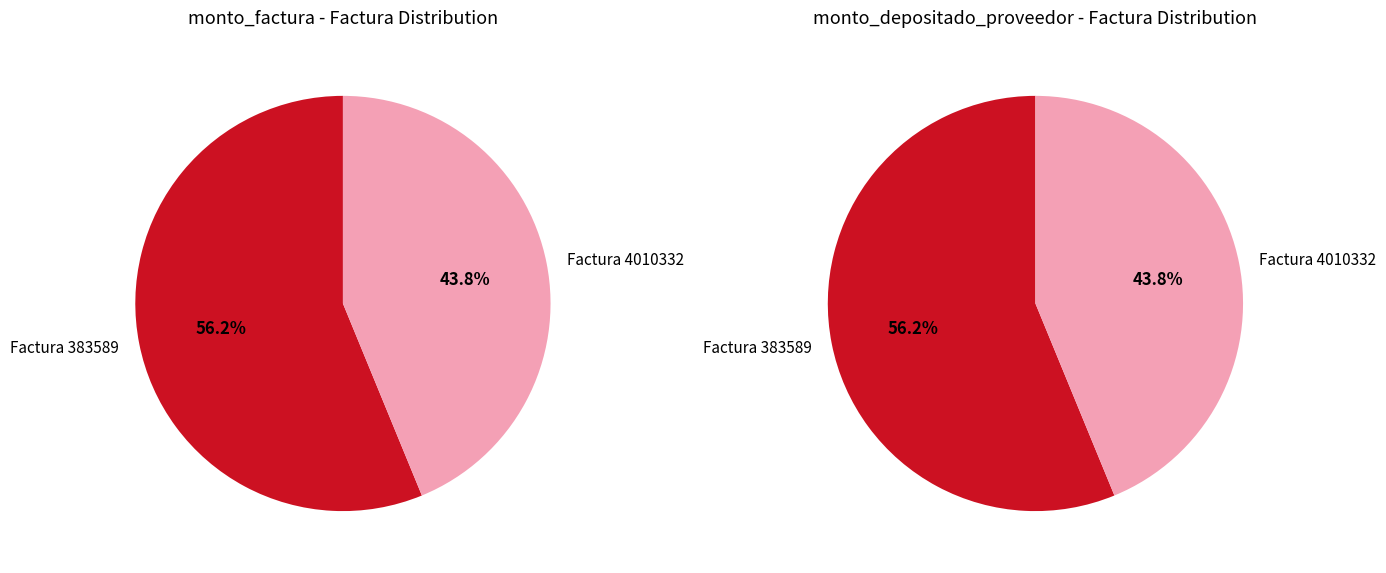

Rank the categories by monto_factura value from highest to lowest.

Factura 383589, Factura 4010332